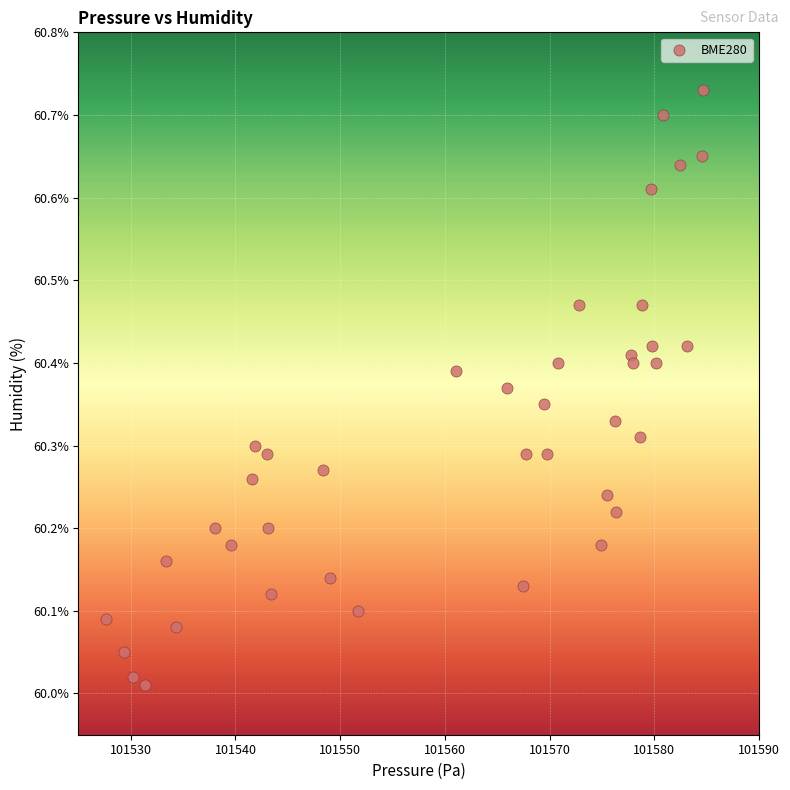

What is the range of Y values (max minus min)?

0.7